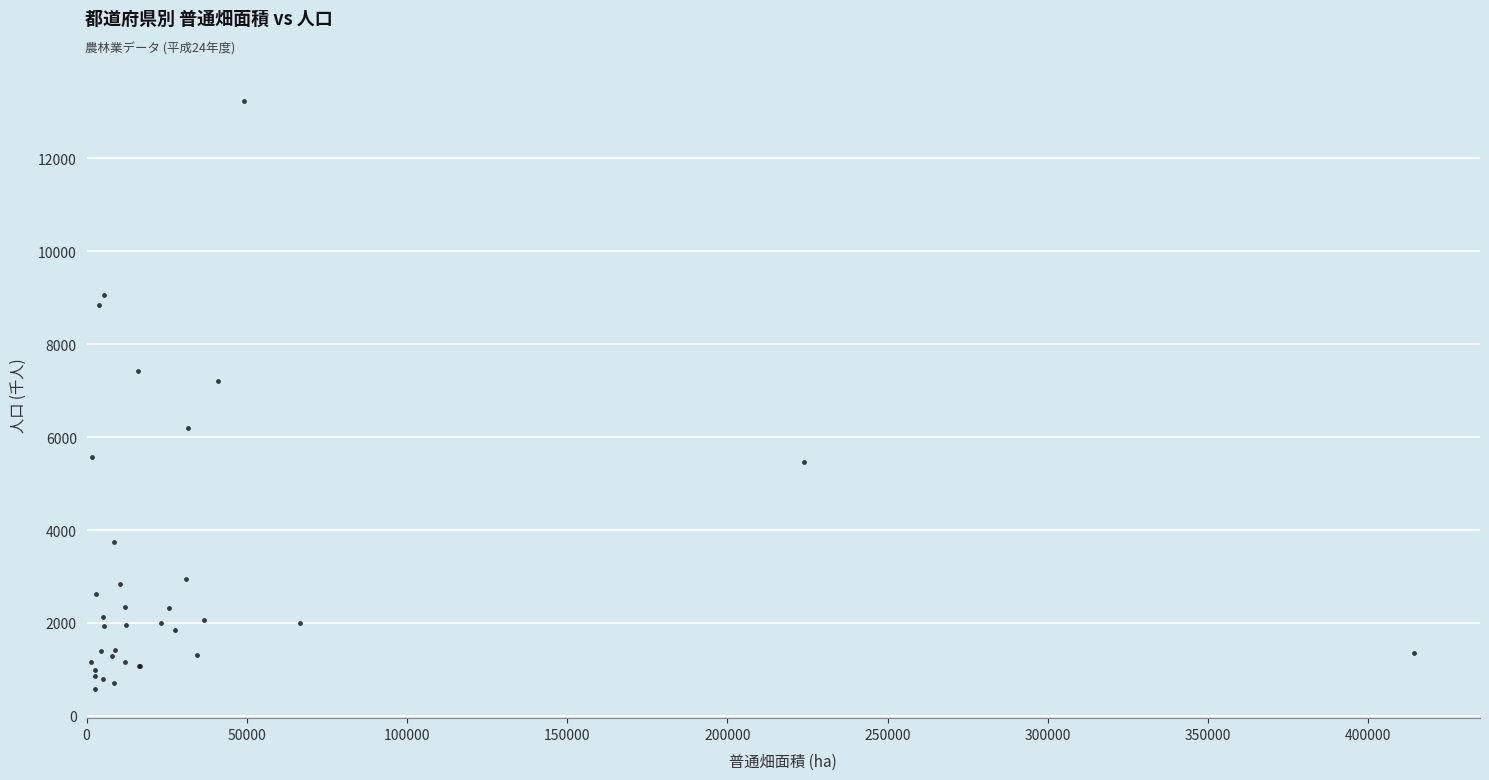

What Y value in the scatter plot is closest to 6906?

7212